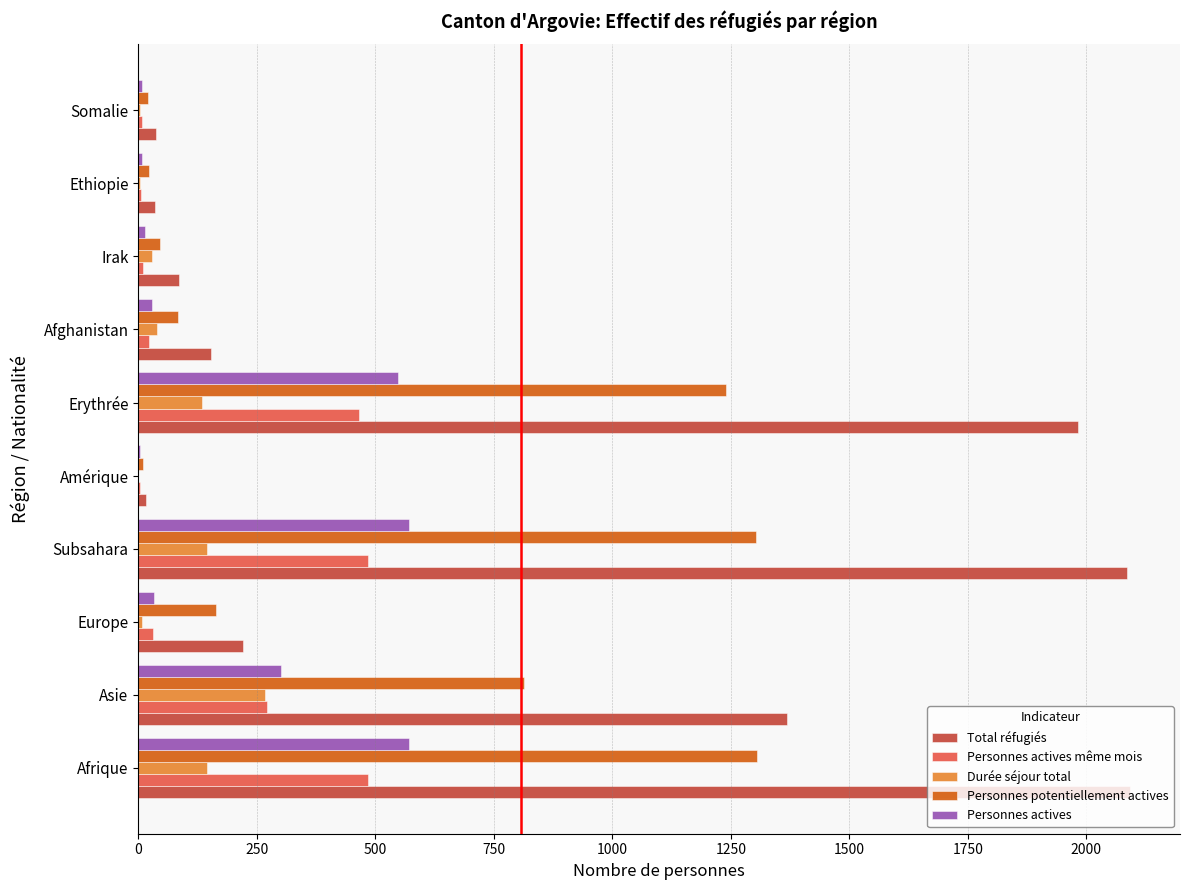

True or false: Total réfugiés has a value of 1982 at Erythrée.

True